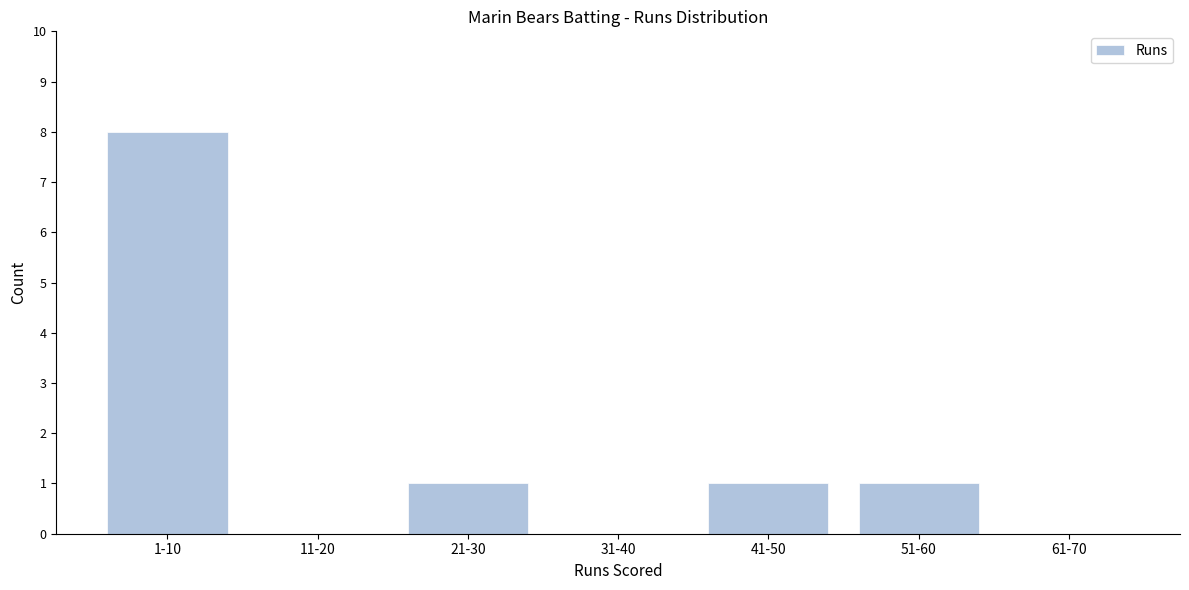

Reading left to right, transcribe all the data shown in this chart.

1-10=8	11-20=0	21-30=1	31-40=0	41-50=1	51-60=1	61-70=0